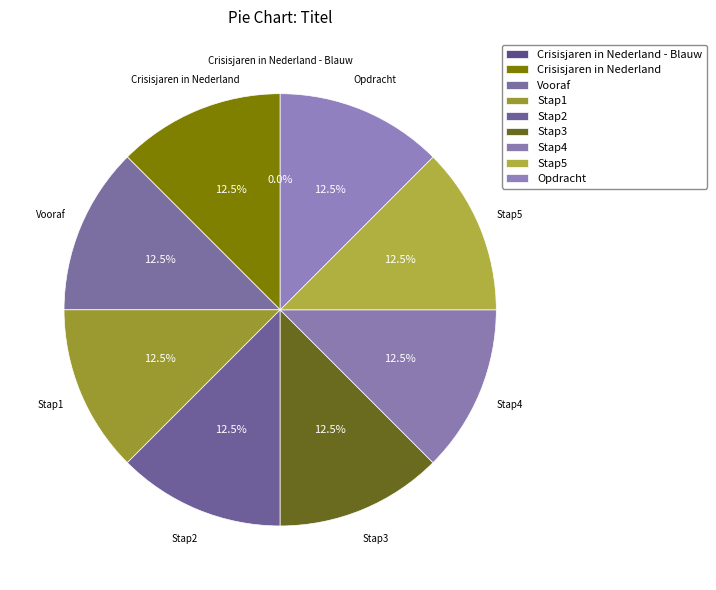

What percentage do Vooraf and Crisisjaren in Nederland - Blauw together represent?

12.5%